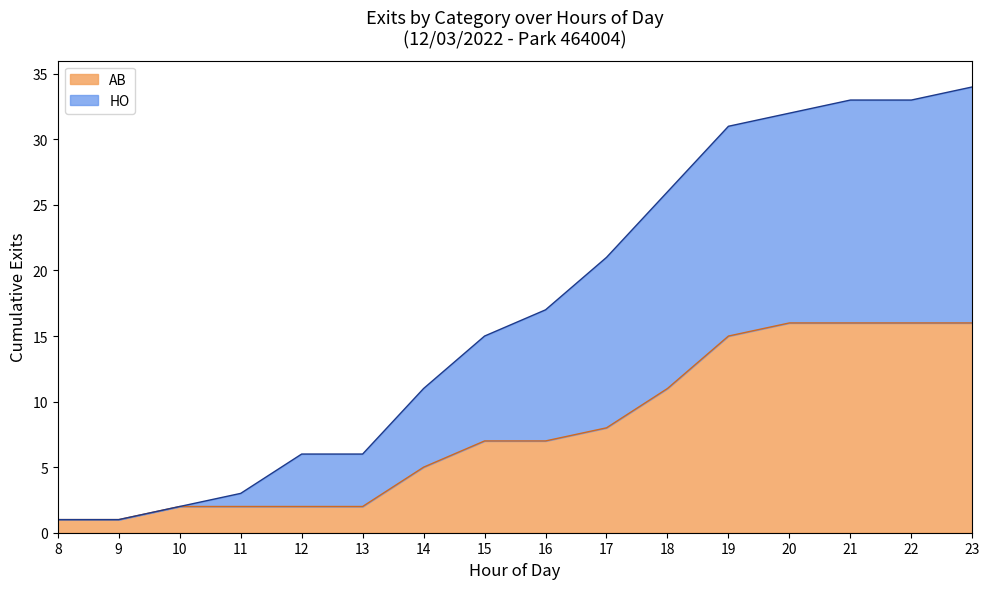

The chart shows a value of 8 at 12. True or false?

False